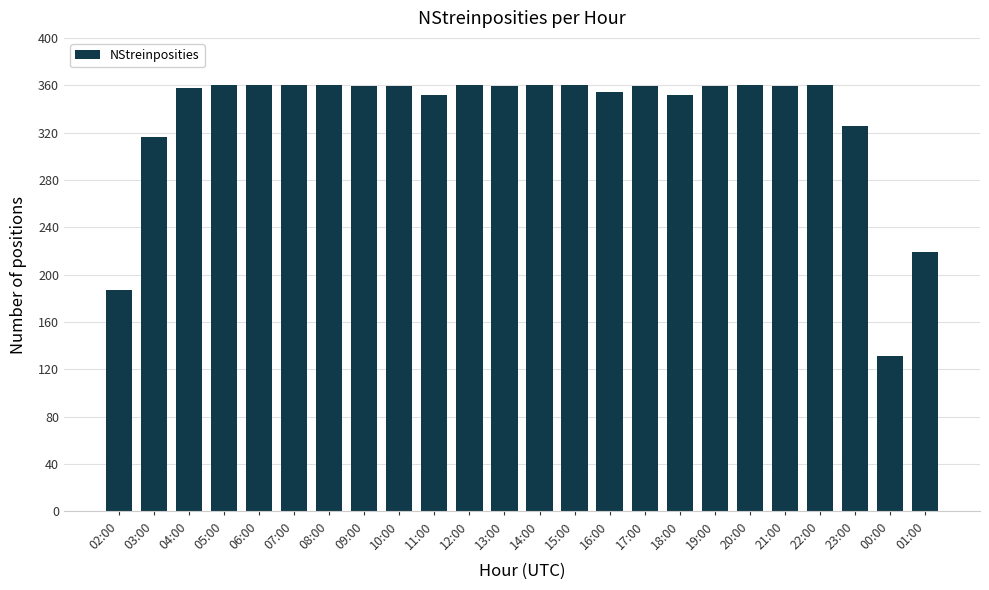

How many data points does each series have?

24